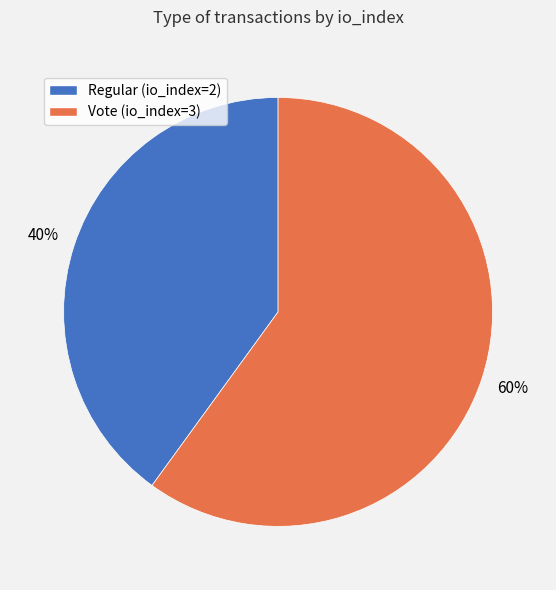

What is the majority slice?

Vote (io_index=3)